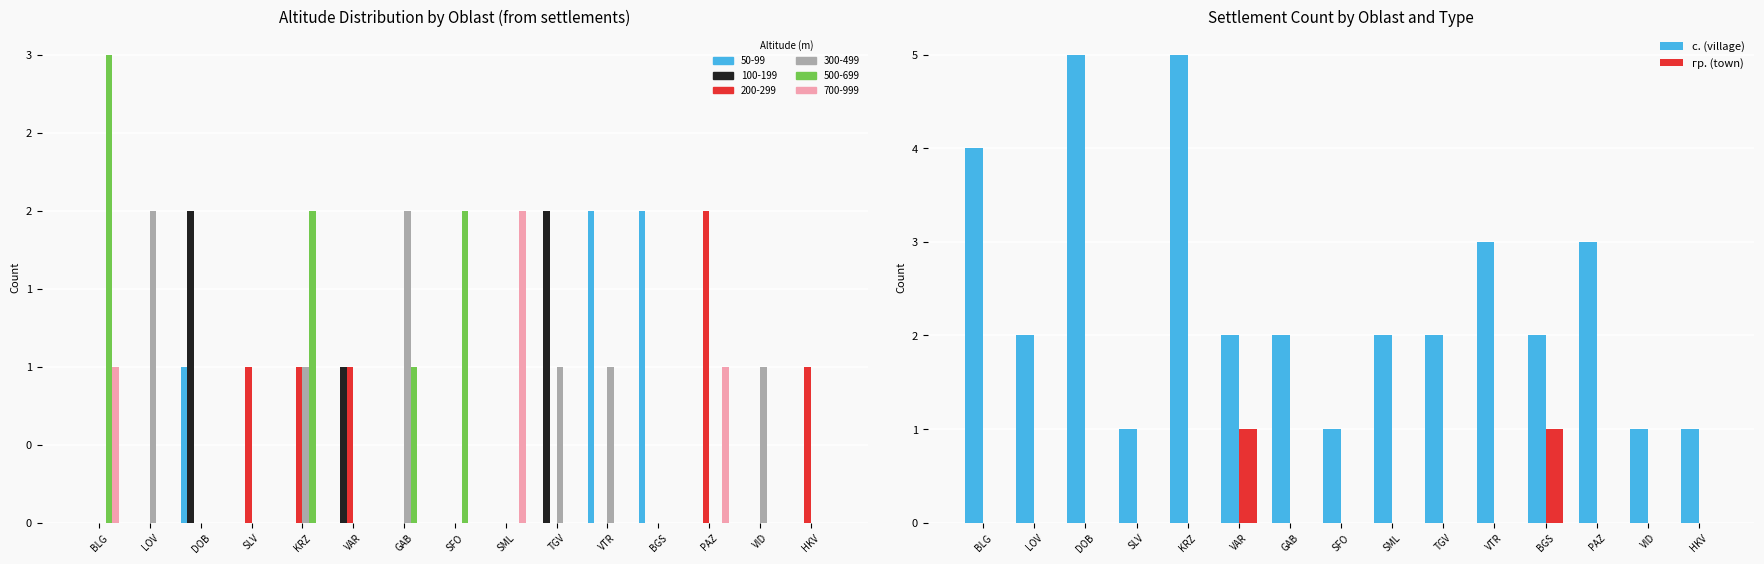

Which label corresponds to the largest value in the chart?

DOB